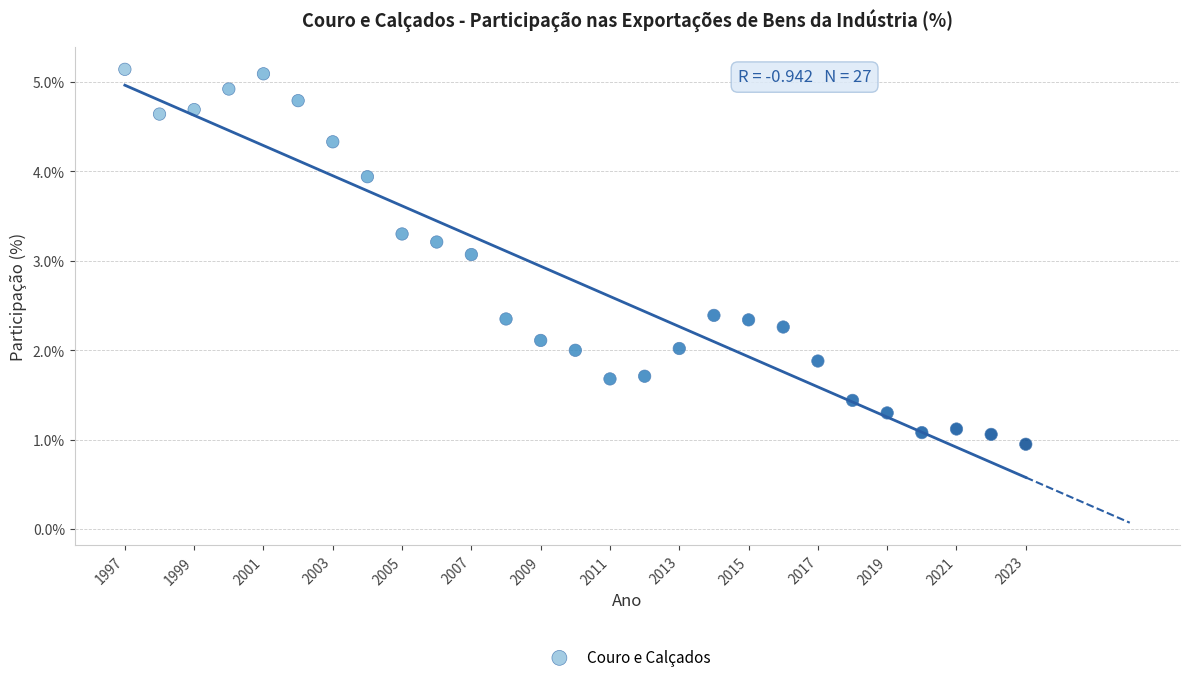

What is the range of X values (max minus min)?

26.0